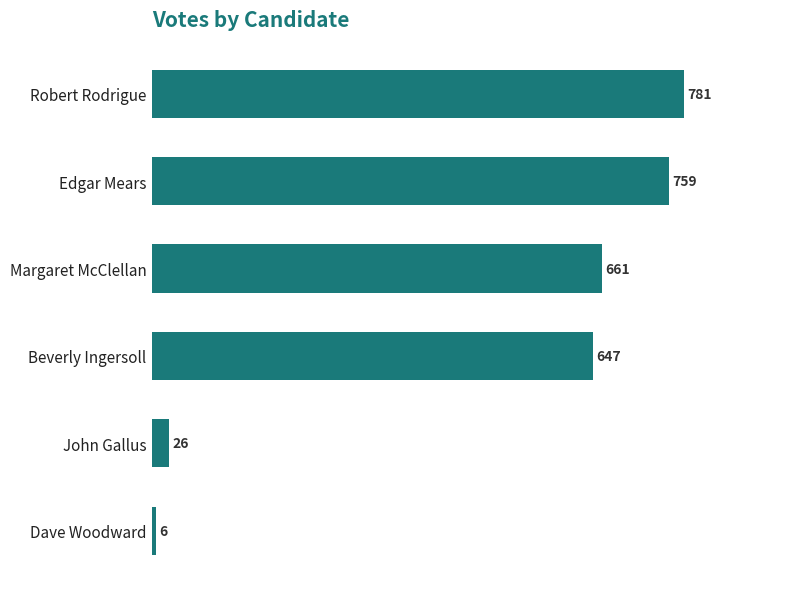

At which label is the value closest to 393?

Beverly Ingersoll